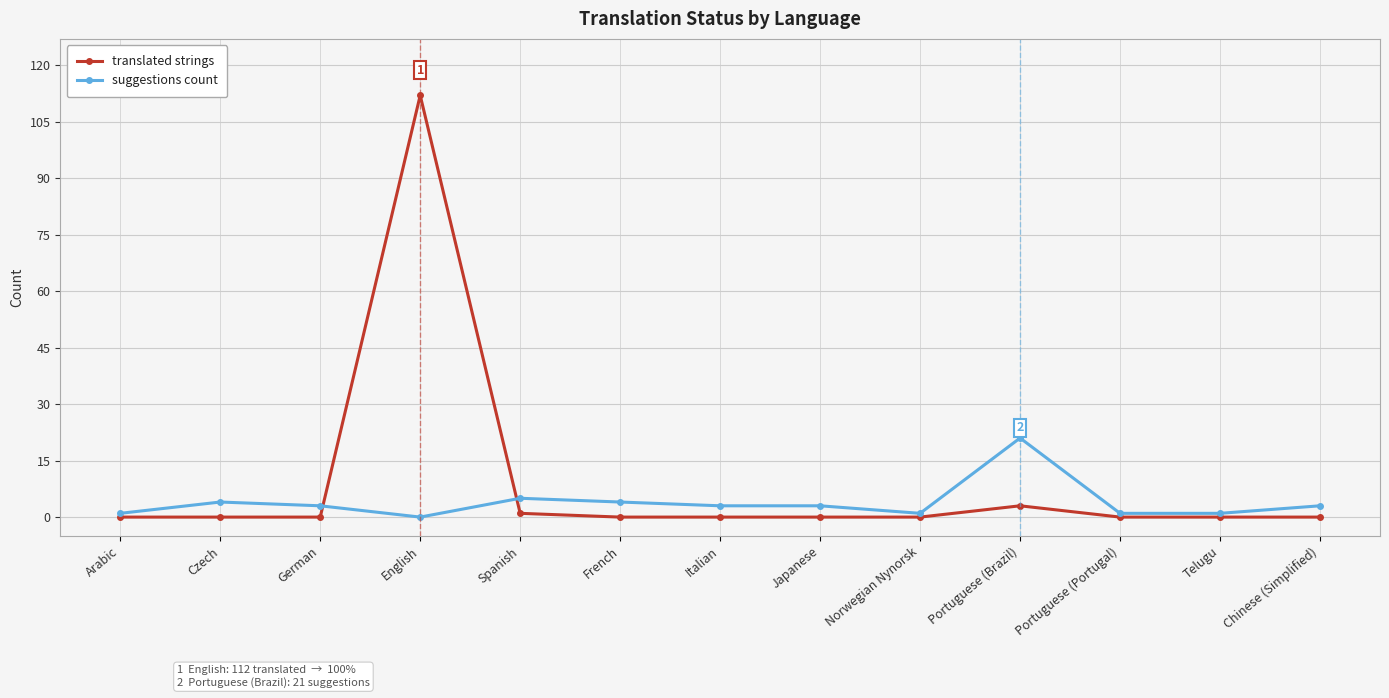

What is the total value across all series at Italian?

3